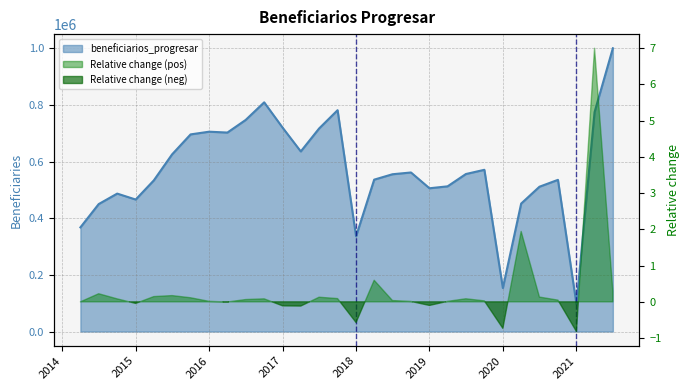

What is the sum of the values at 2014-07-01 and 2016-10-01?

1260095